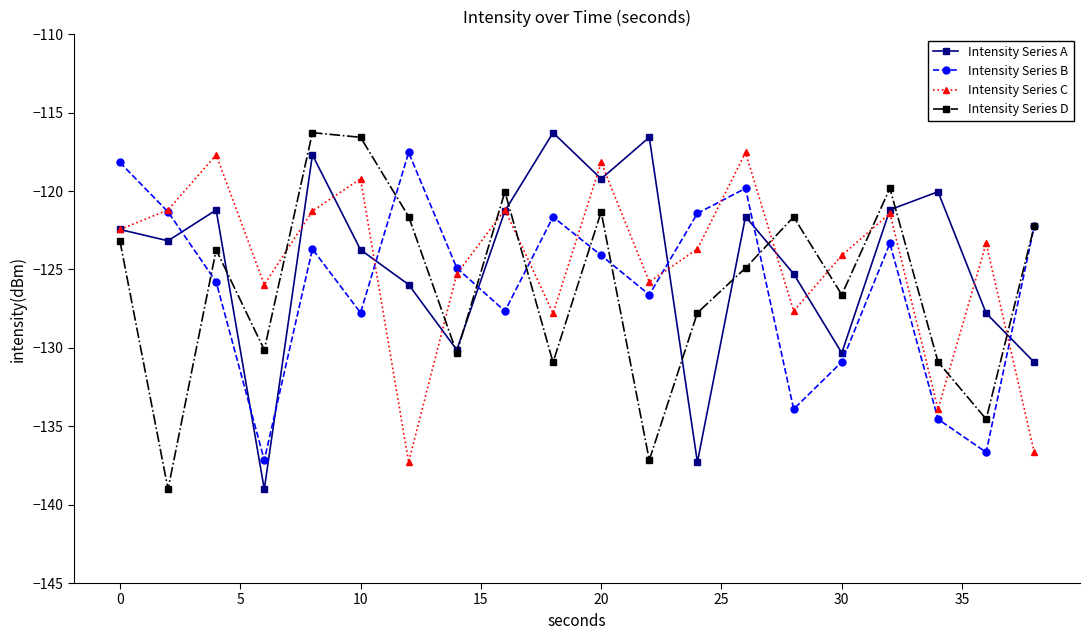

What is the highest value of the Intensity Series A series?

-116.3